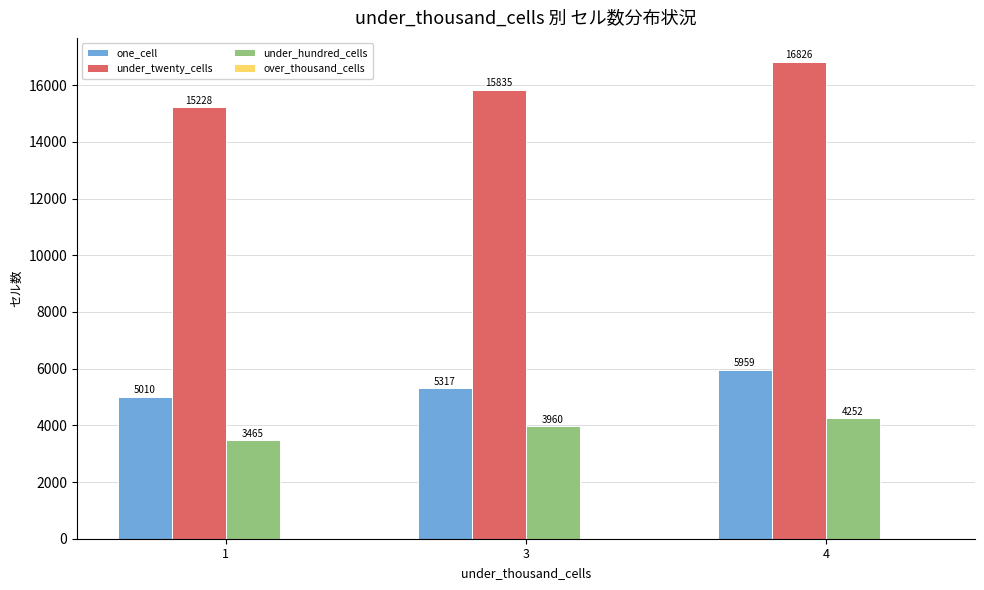

How many series are shown in this chart?

3